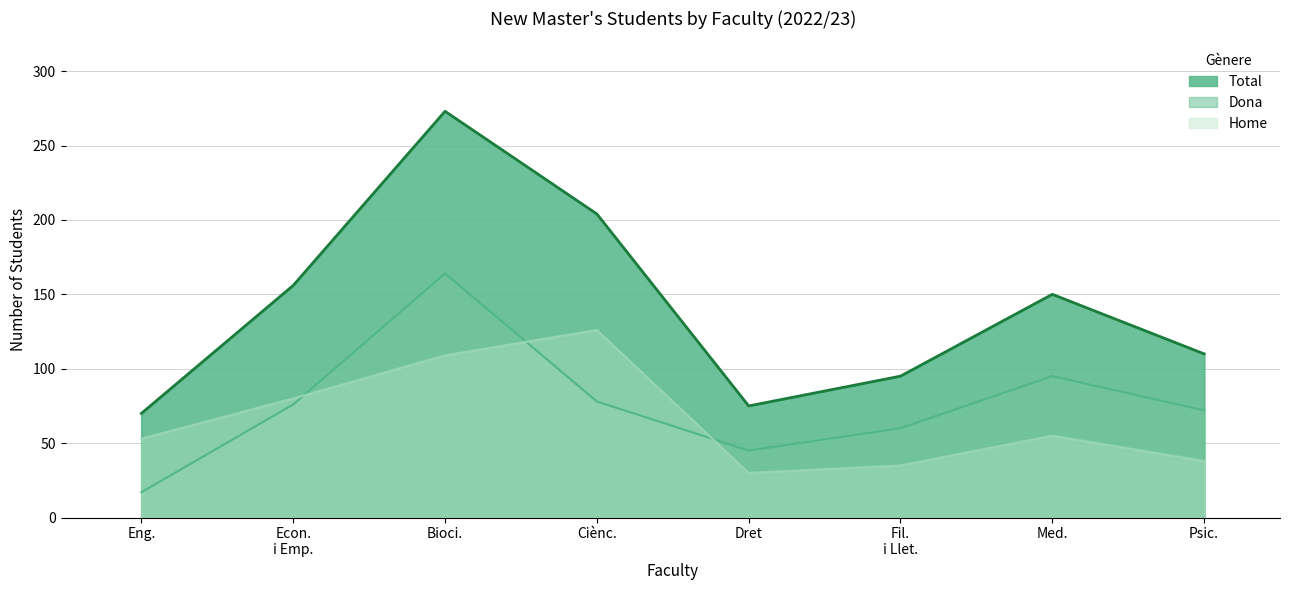

In Dona, how many points are higher than both neighbors (excluding endpoints)?

2